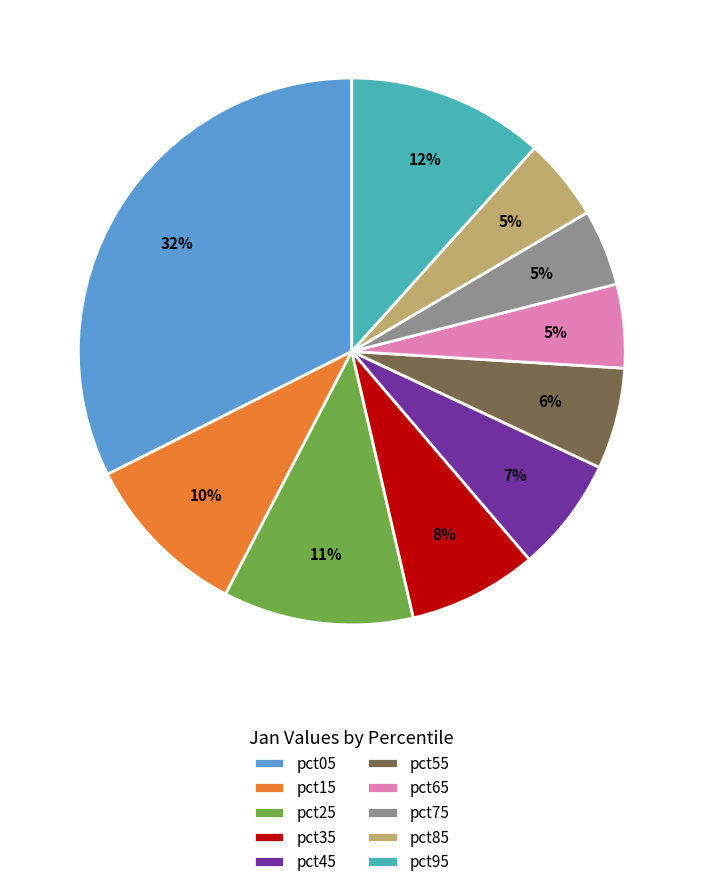

What is the largest slice in the pie chart?

pct05